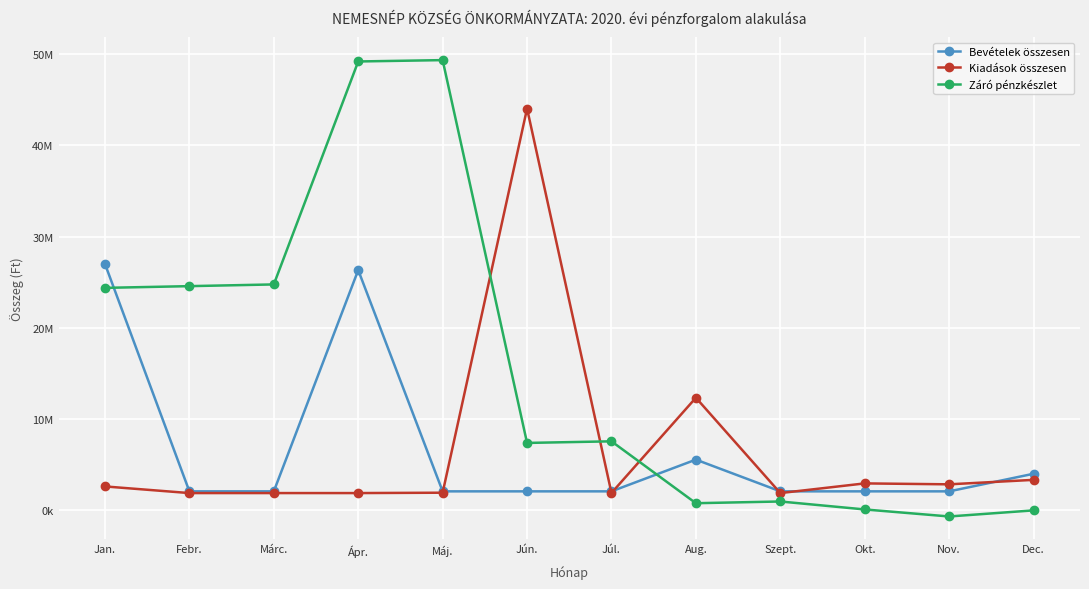

What are all the series names shown in the legend?

Bevételek összesen, Kiadások összesen, Záró pénzkészlet